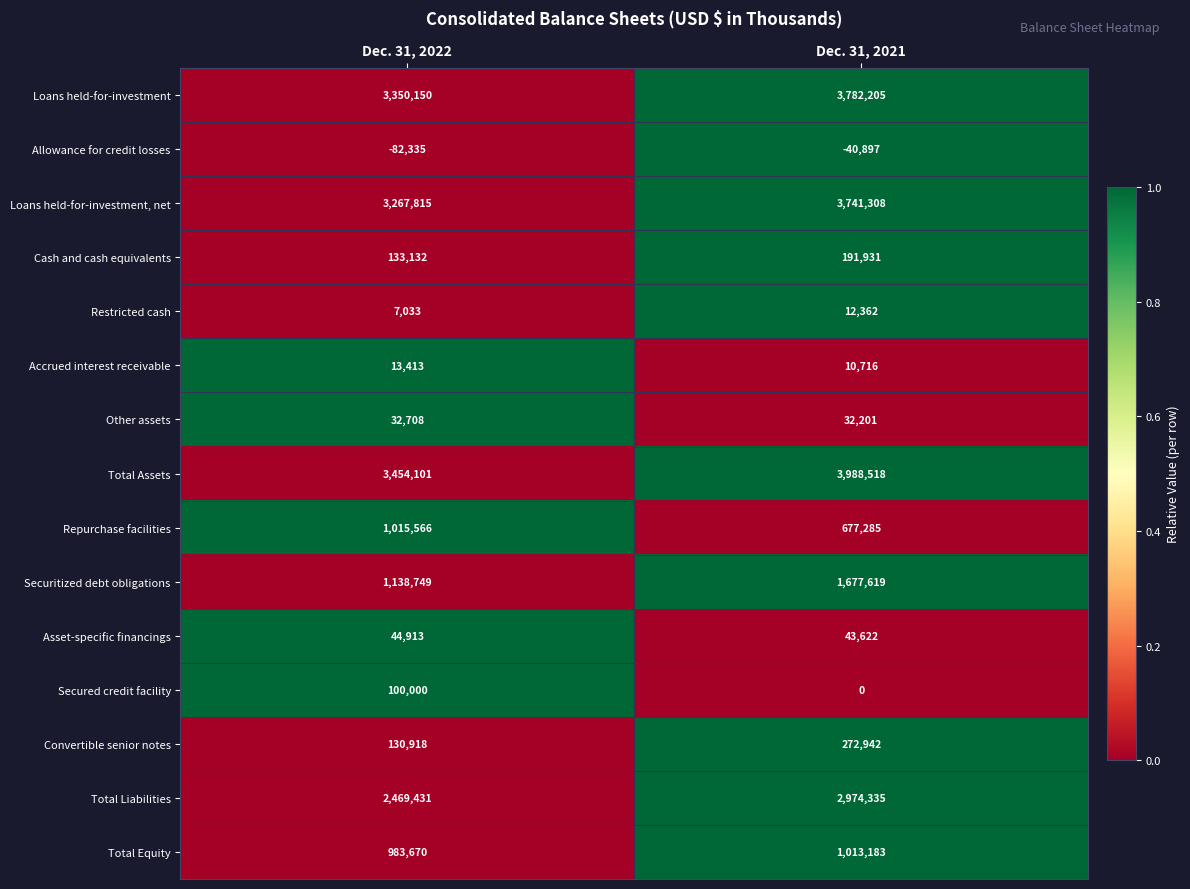

What is the difference between the Restricted cash values at Dec. 31, 2022 and Dec. 31, 2021?

5329